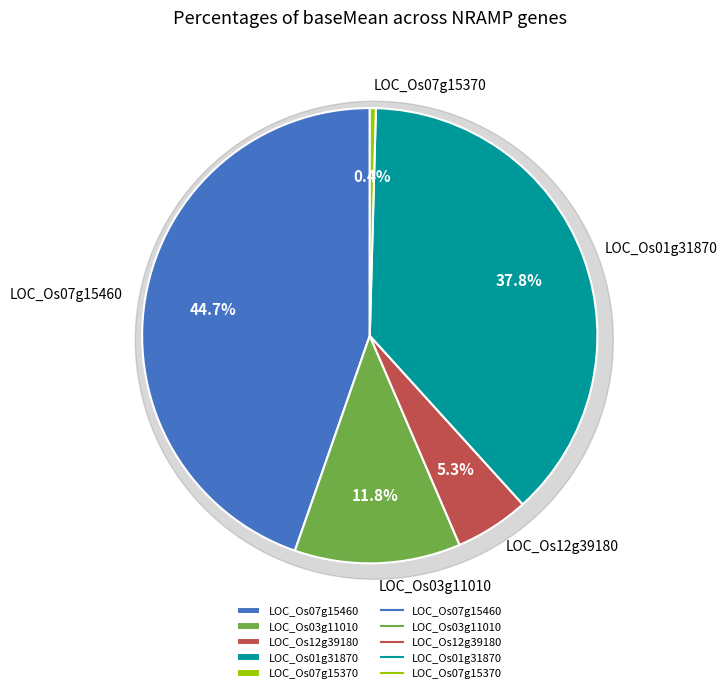

Rank the categories by value from lowest to highest.

LOC_Os07g15370, LOC_Os12g39180, LOC_Os03g11010, LOC_Os01g31870, LOC_Os07g15460